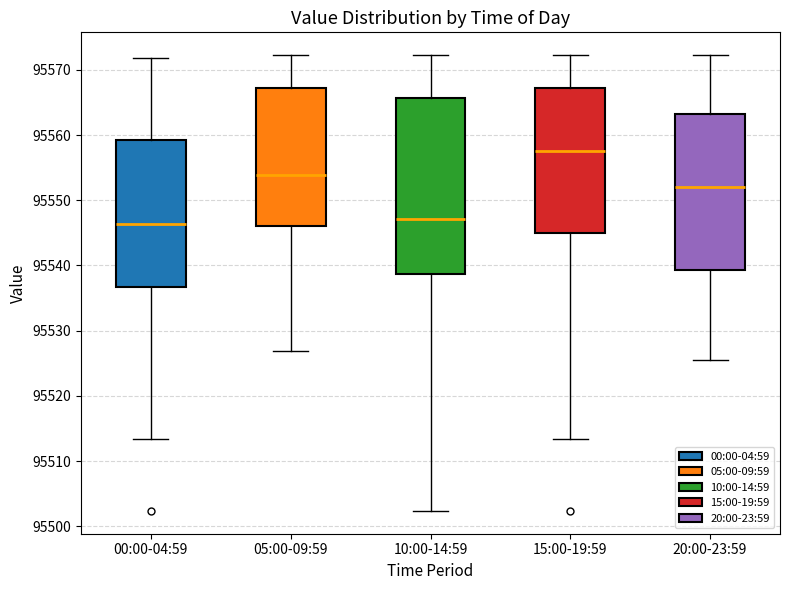

Reading left to right, transcribe this box plot: for each box, give where its median line is, the range the box spans, and where its two whiskers end, as read against the y-axis. The values are not printed on the chart, so give them approximately, as read against the axis.

00:00-04:59: median 95546, box 95537 to 95559, whiskers 95513 to 95572
05:00-09:59: median 95554, box 95546 to 95567, whiskers 95527 to 95572
10:00-14:59: median 95547, box 95539 to 95566, whiskers 95502 to 95572
15:00-19:59: median 95558, box 95545 to 95567, whiskers 95513 to 95572
20:00-23:59: median 95552, box 95539 to 95563, whiskers 95526 to 95572